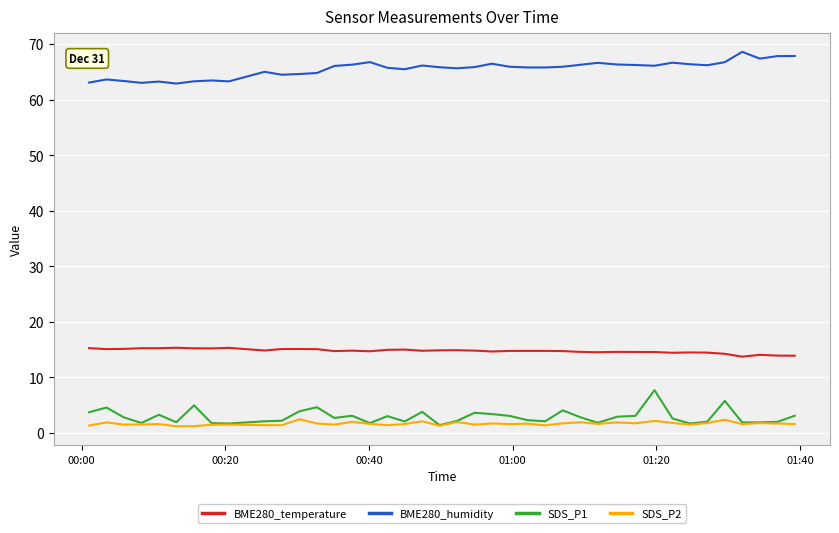

What is the maximum value for SDS_P1?

7.7